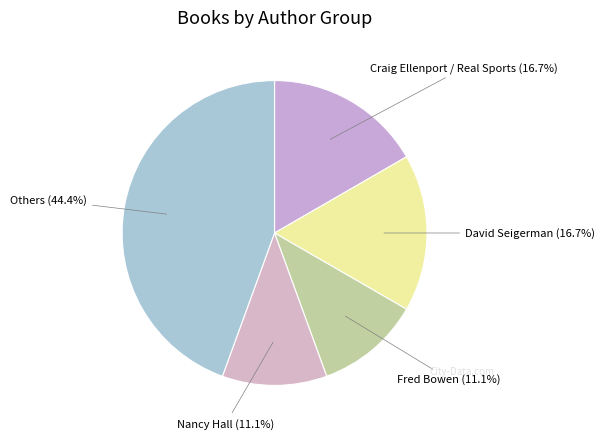

What is the largest slice in the pie chart?

Others (44.4%)